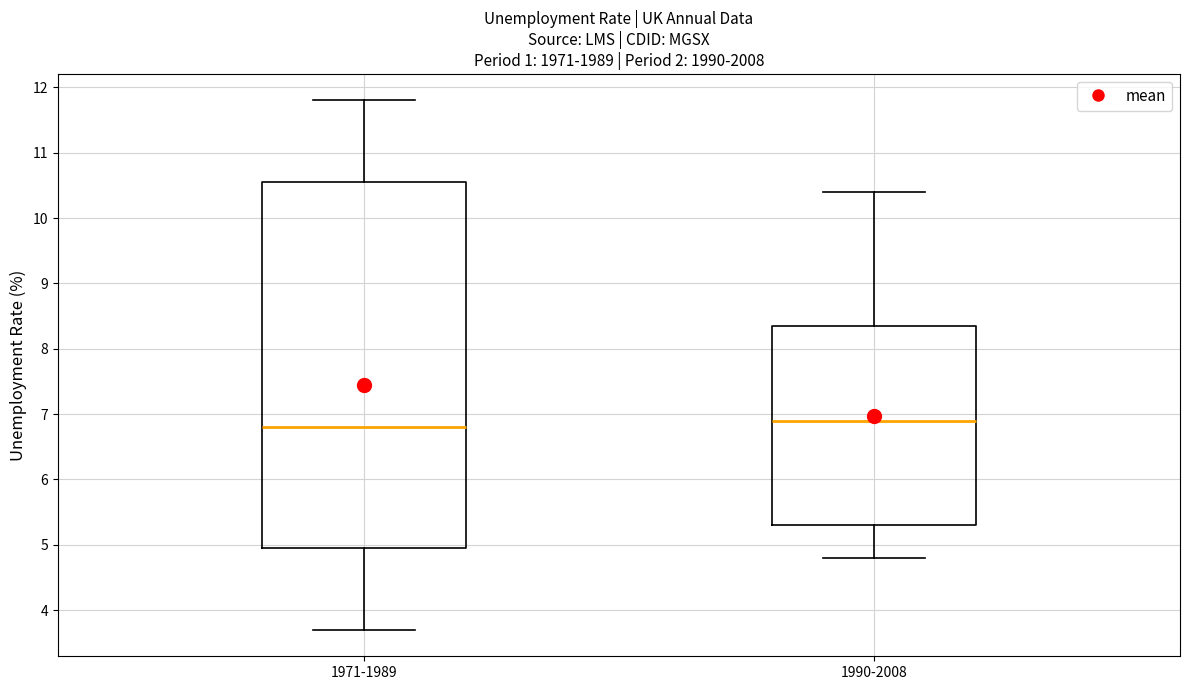

Where does the median line of the box for 1990-2008 sit on the y-axis? The values are not printed on the chart, so give them approximately, as read against the axis.

6.9